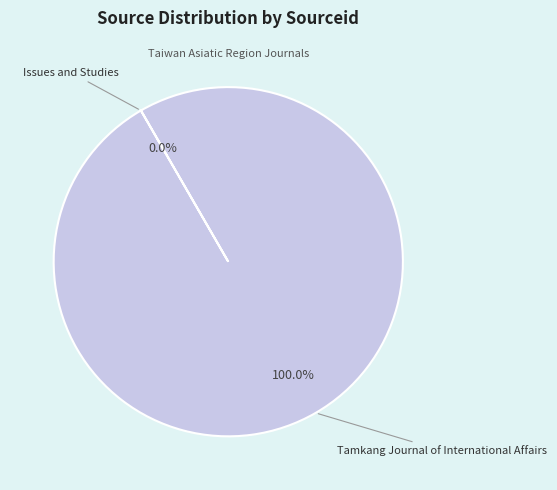

Which category has the biggest portion of the pie?

Tamkang Journal of International Affairs